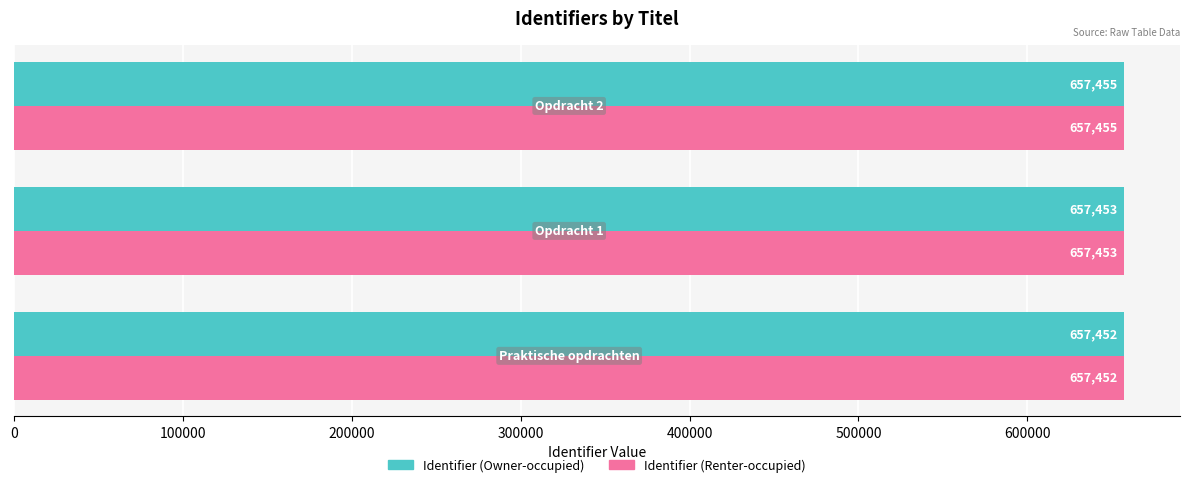

What is the average value of the Identifier (Renter-occupied) series?

657453